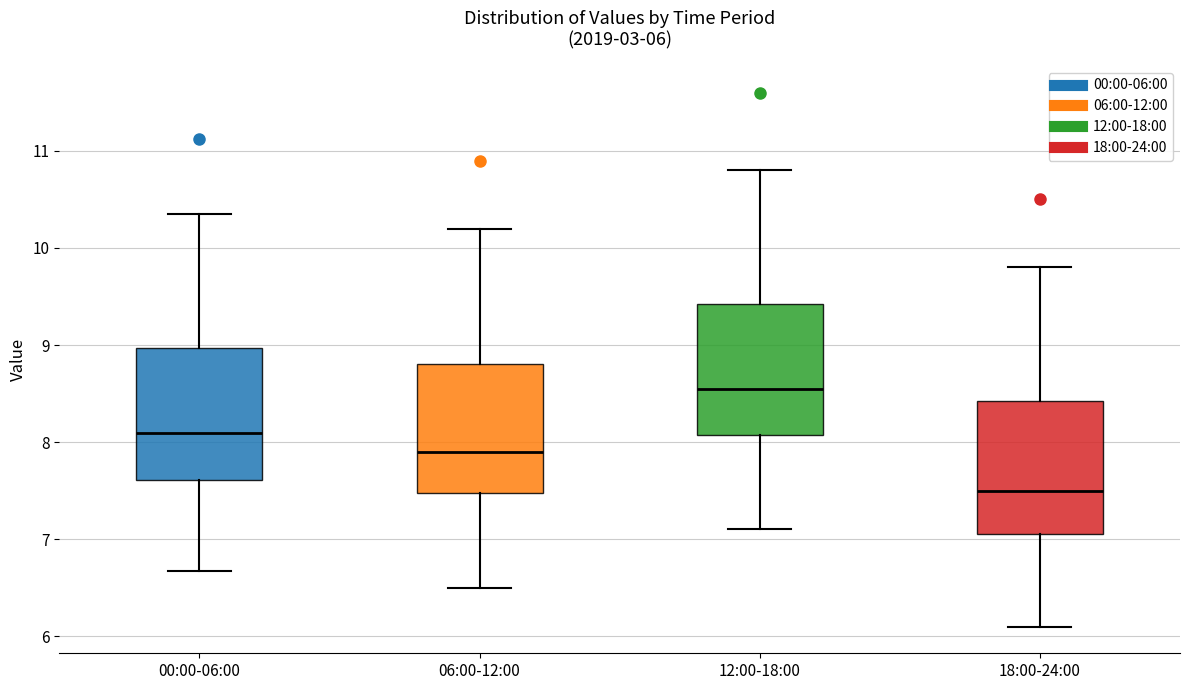

Which box's median line is the highest?

12:00-18:00